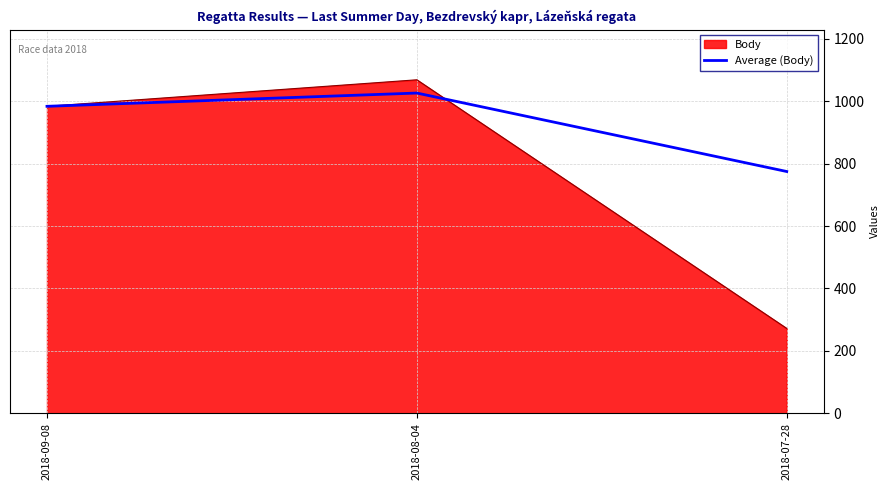

Reading right to left, transcribe all the data shown in this chart.

Body: 272.0	1069.0	984.0
Average (Body): 775.0	1026.5	984.0